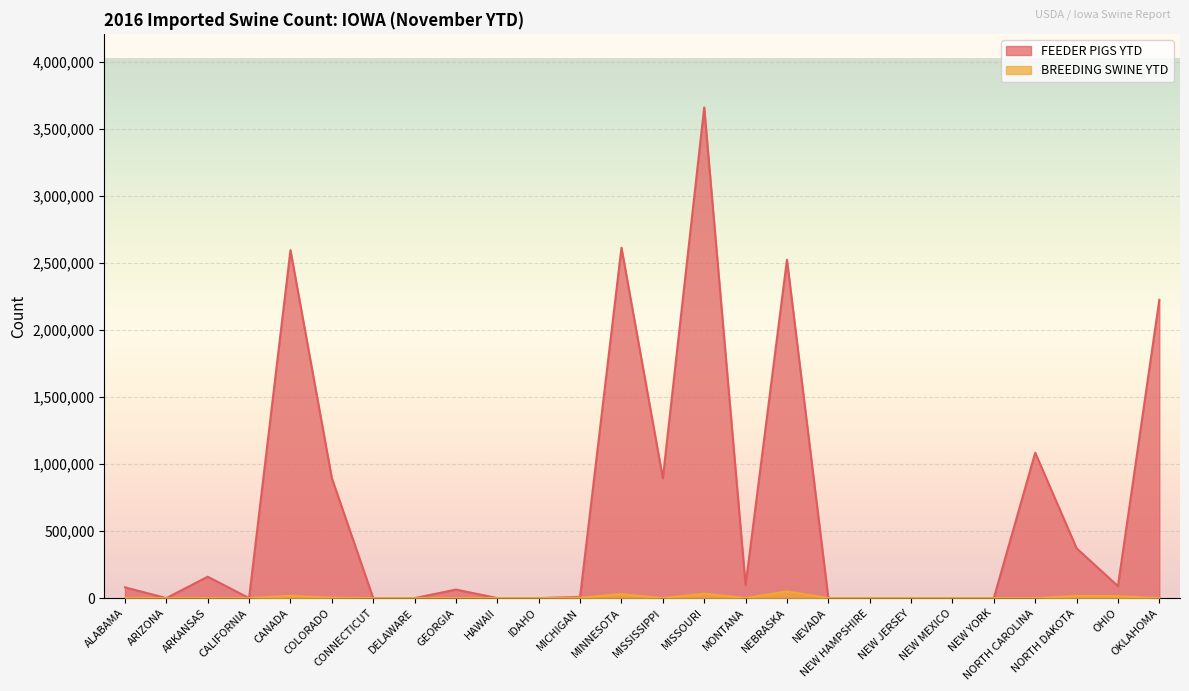

In FEEDER PIGS YTD, how many points are lower than both neighbors (excluding endpoints)?

5